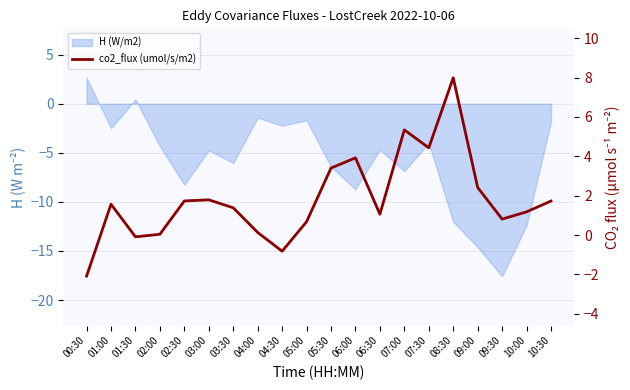

What is the value of the 17th point from the left?

2.4